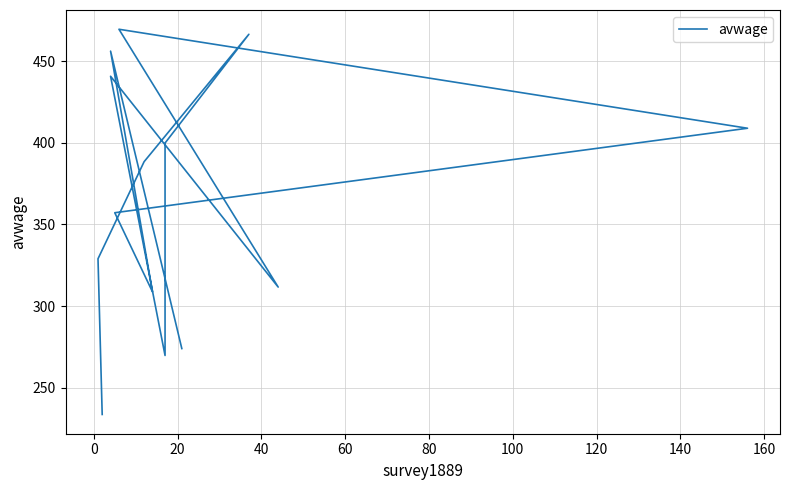

What is the difference between the maximum and minimum values?

236.0